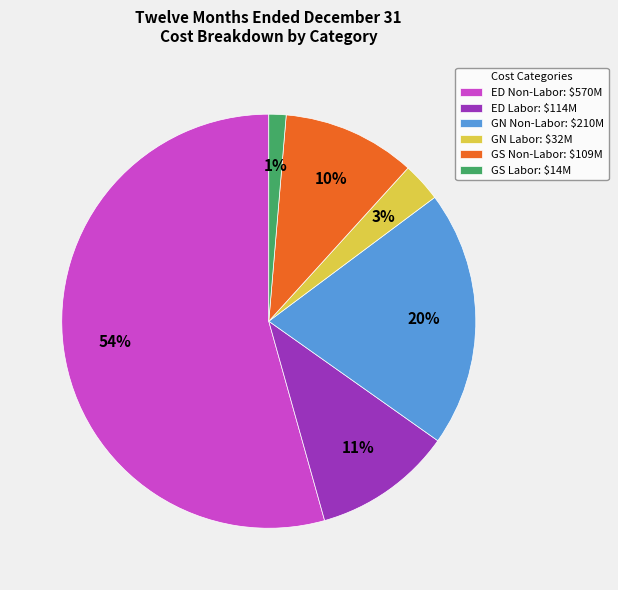

Count the number of slices in the pie.

6